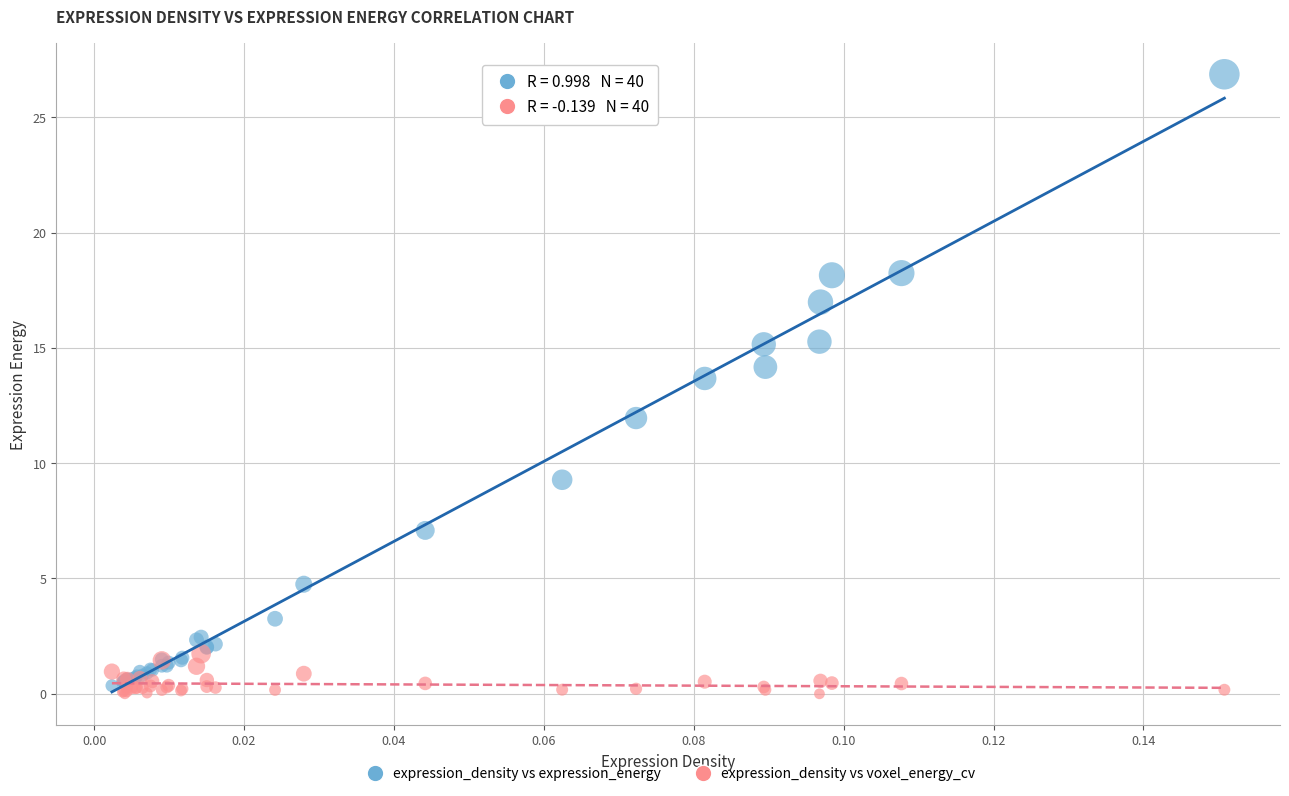

In the expression_density vs expression_energy series, what Y value is closest to 13?

13.7